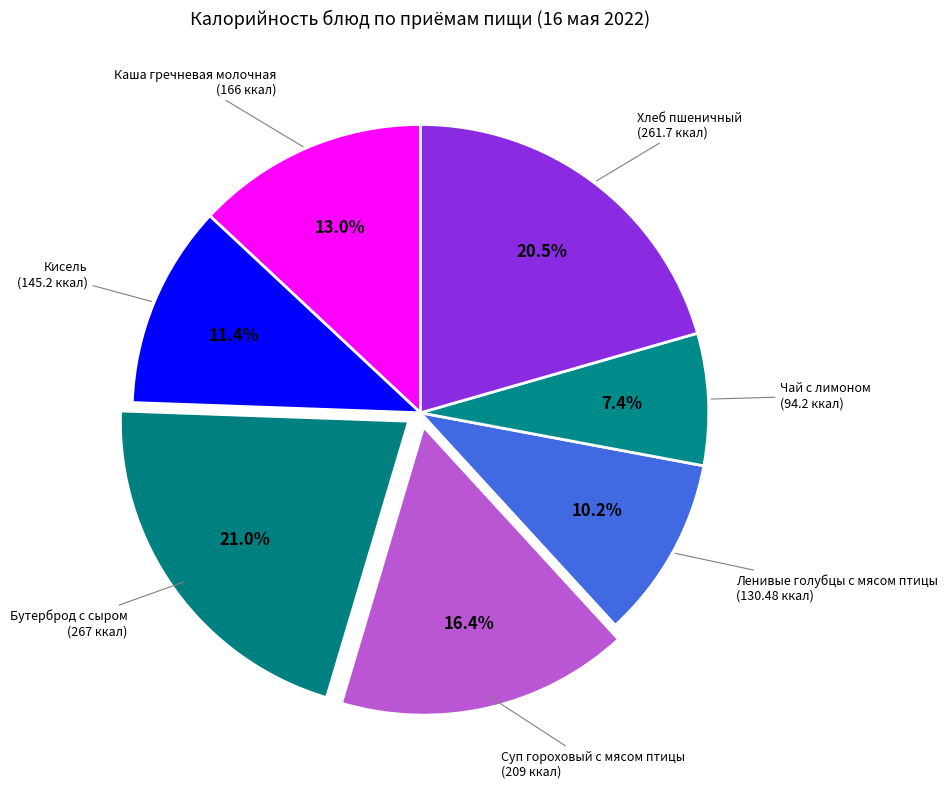

Rank the categories by value from lowest to highest.

Чай с лимоном, Ленивые голубцы с мясом птицы, Кисель, Каша гречневая молочная, Суп гороховый с мясом птицы, Хлеб пшеничный, Бутерброд с сыром